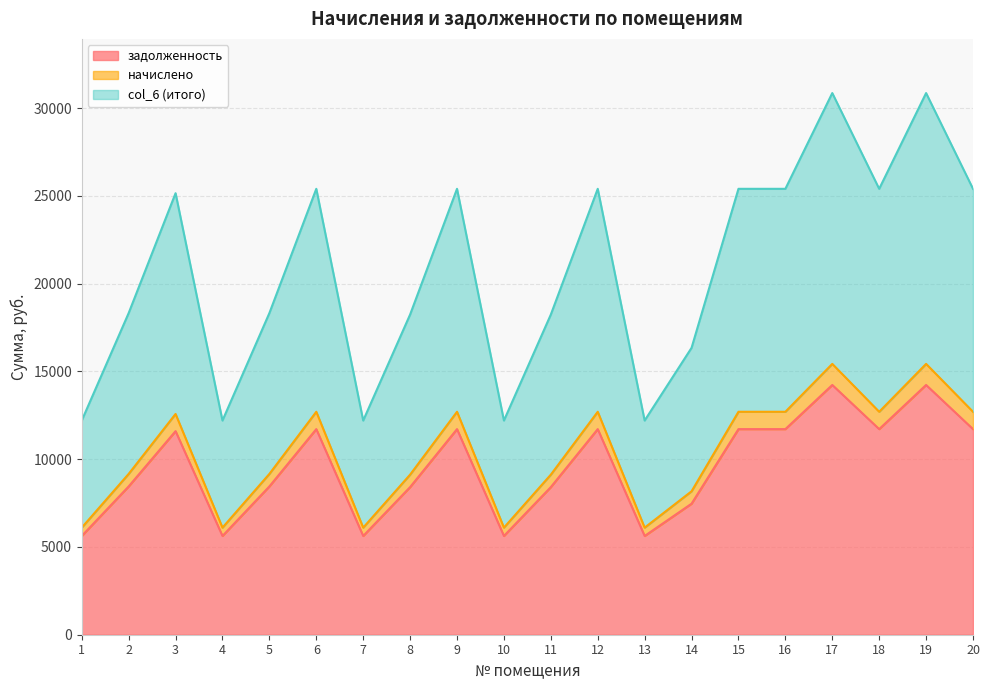

How many categories are shown in the chart?

20